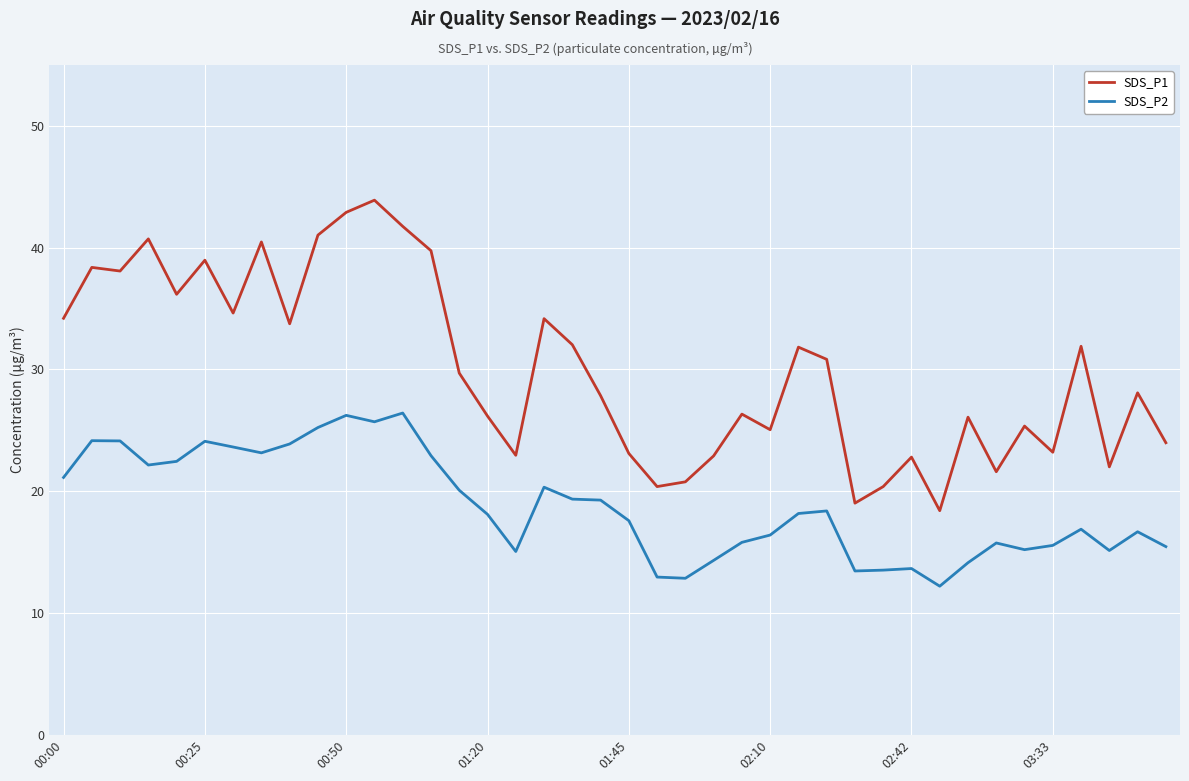

True or false: SDS_P1 and SDS_P2 intersect in this chart.

False